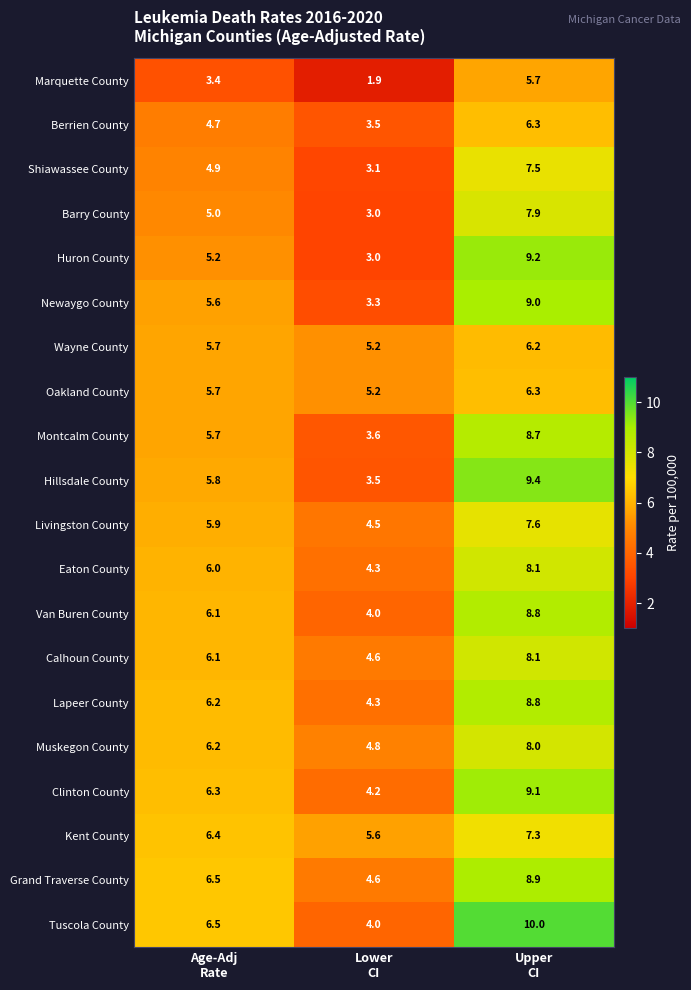

What is the total value across all series at Upper
CI?

160.9